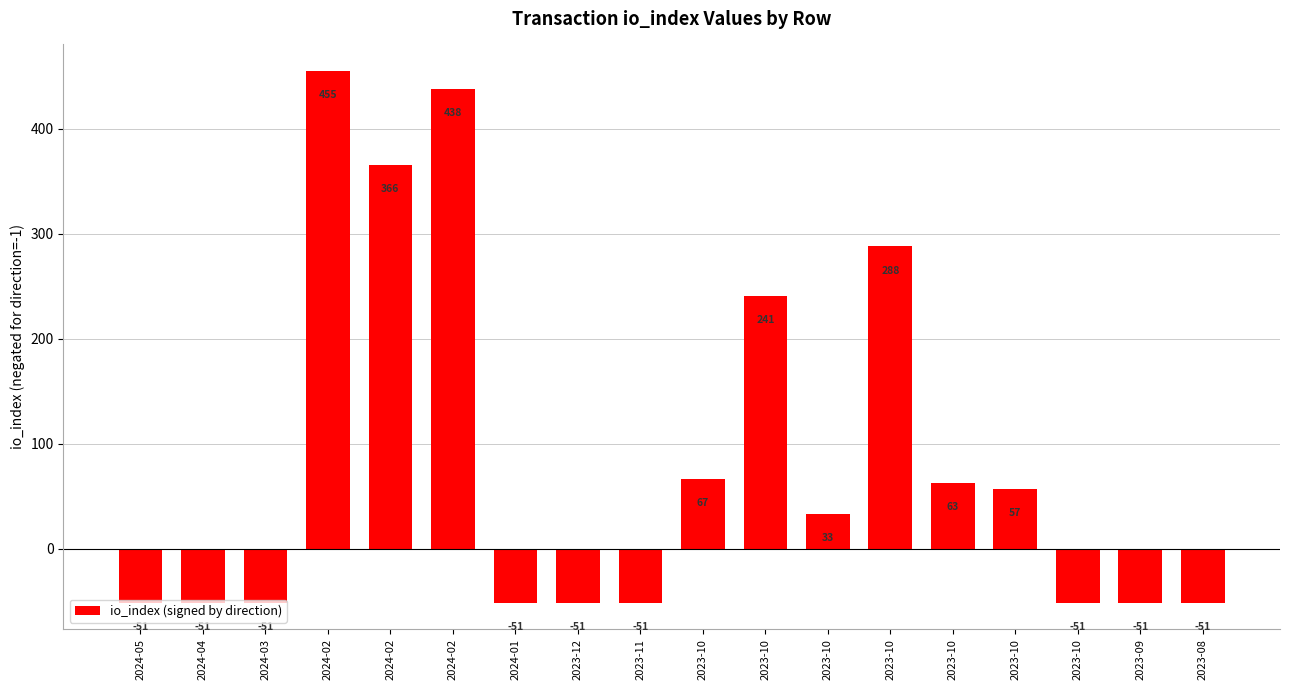

The chart shows a value of -34 at 2023-12. True or false?

False